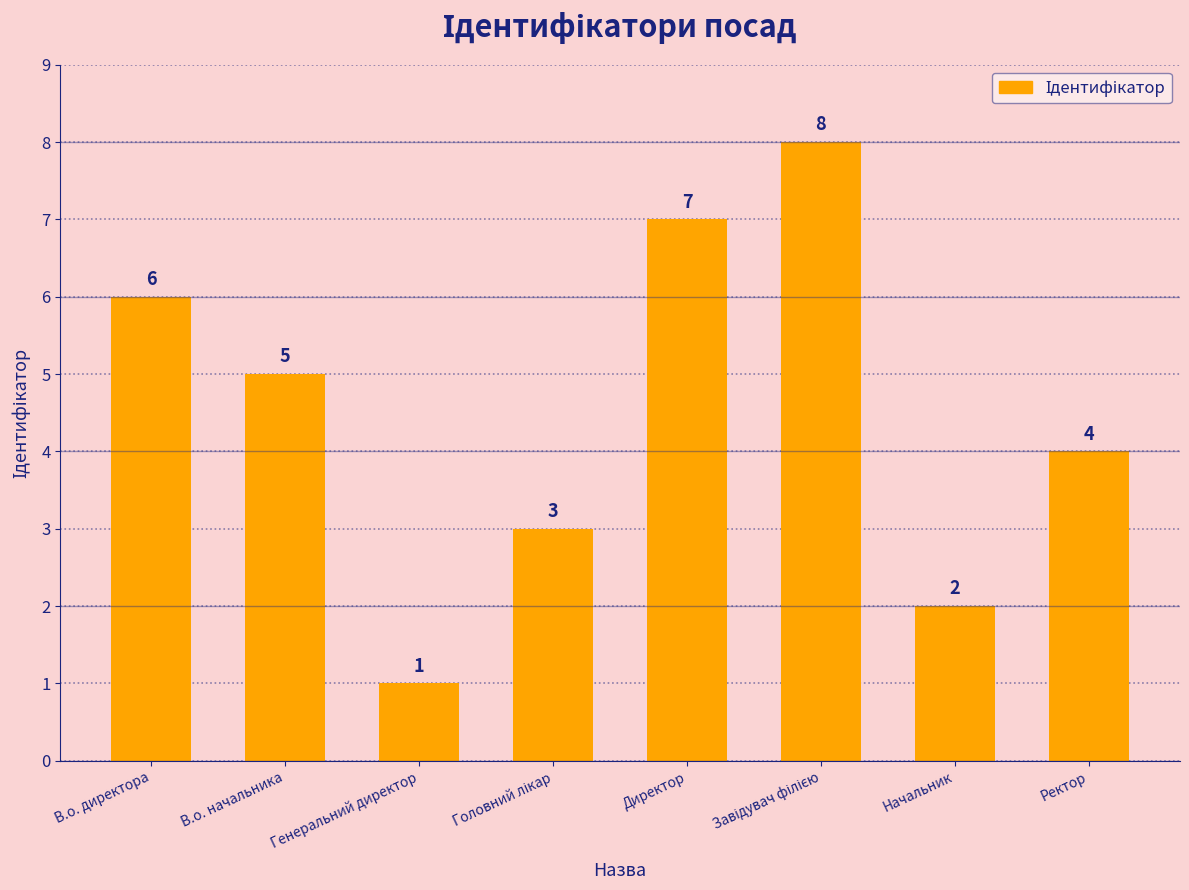

Where is the data nearest to the value 4?

Ректор